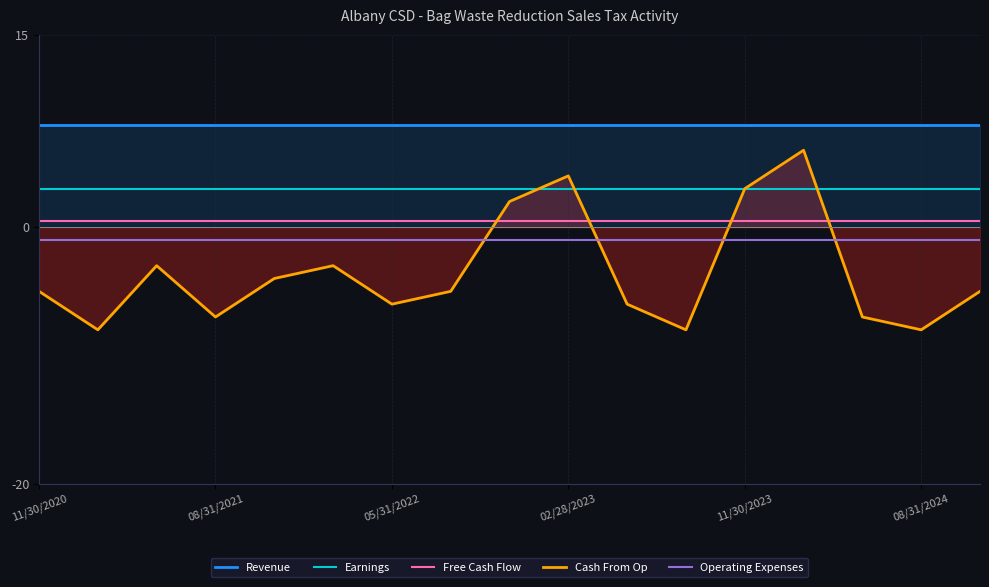

What is the spread (max minus min) of values at 13?

9.0